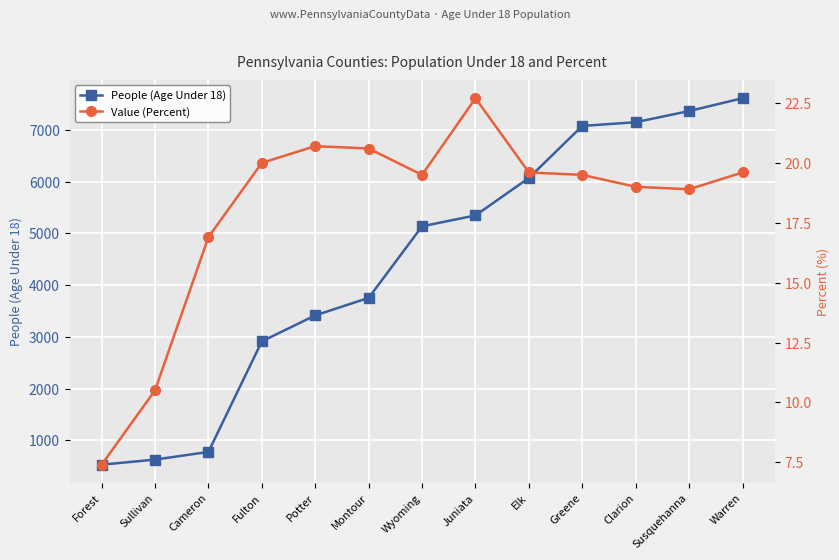

The People (Age Under 18) series shows 1149.3 at Fulton. True or false?

False